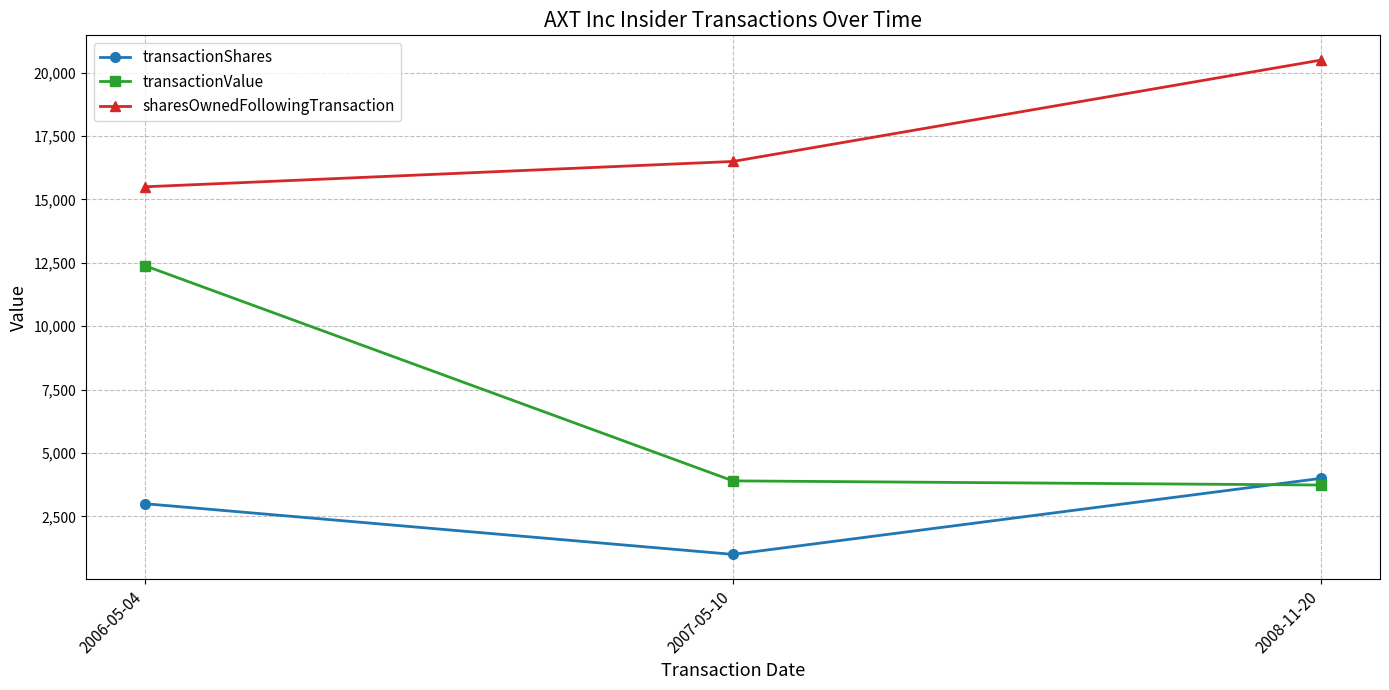

How many transactionShares values are between 1000 and 4000?

3